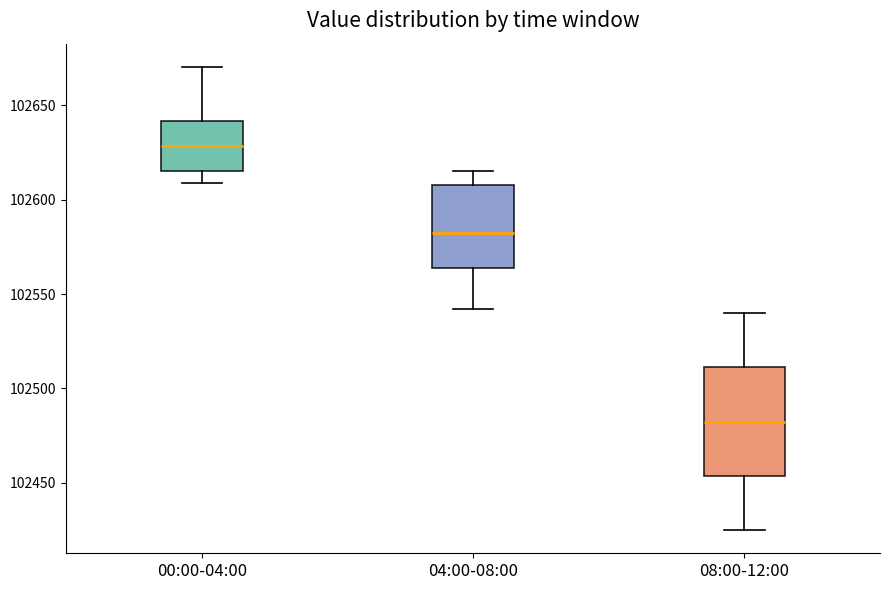

Which box is the tallest, from its lower edge to its upper edge?

08:00-12:00